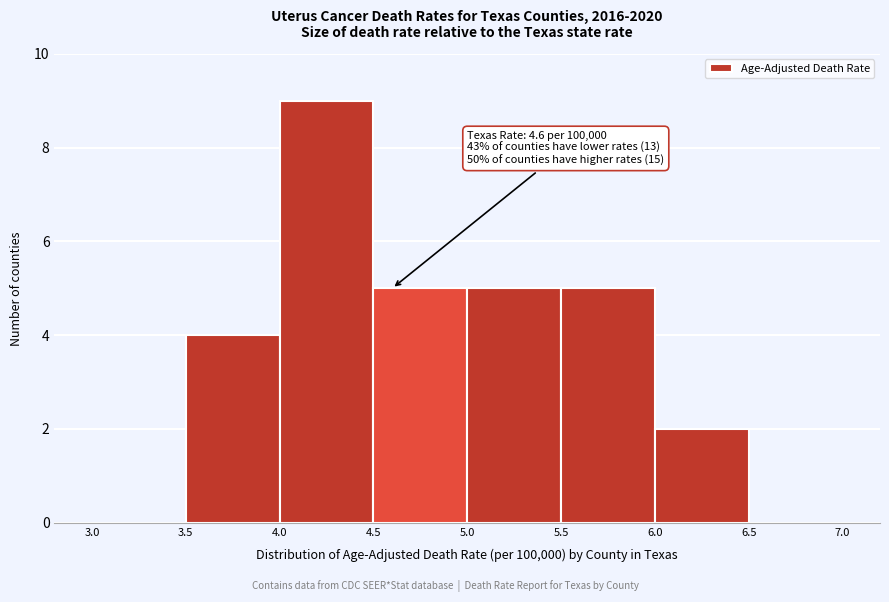

Over which range of the x-axis is the bar tallest?

4.0 to 4.5